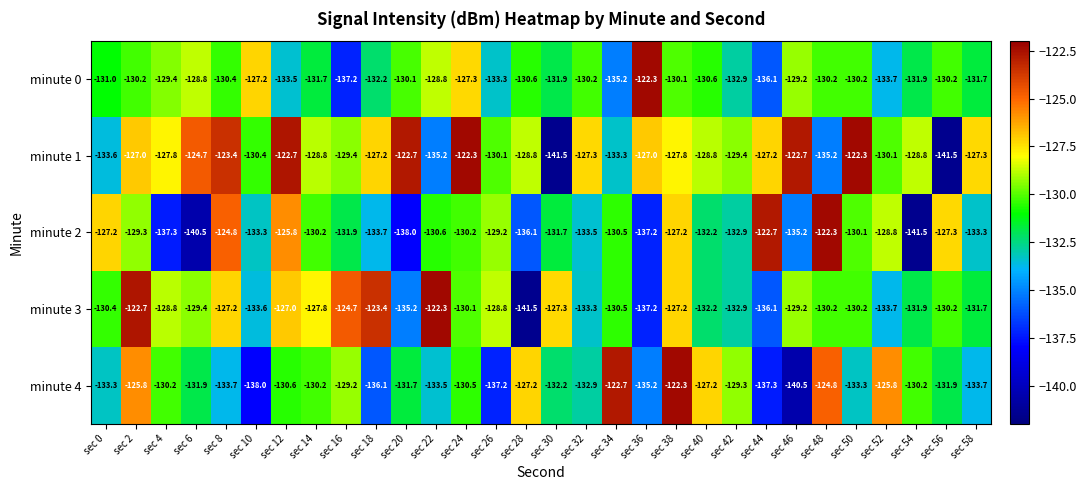

How many series are shown in this chart?

5